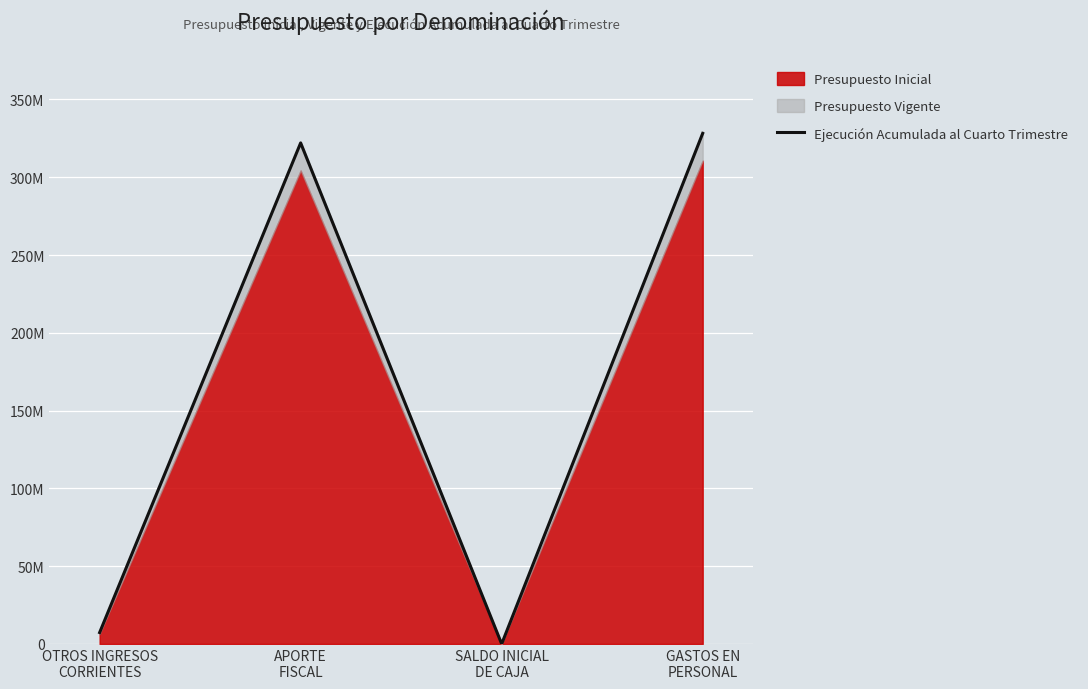

The chart shows a value of 322078410 at APORTE
FISCAL. True or false?

True